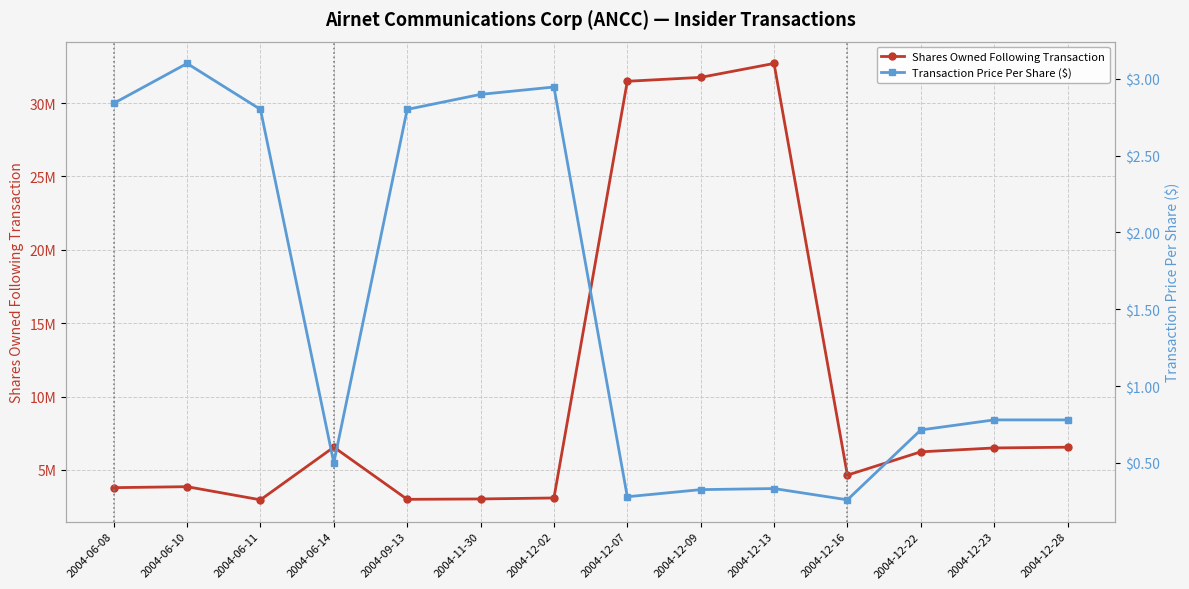

What is the difference between the Transaction Price Per Share ($) values at 2004-12-13 and 2004-06-14?

0.2